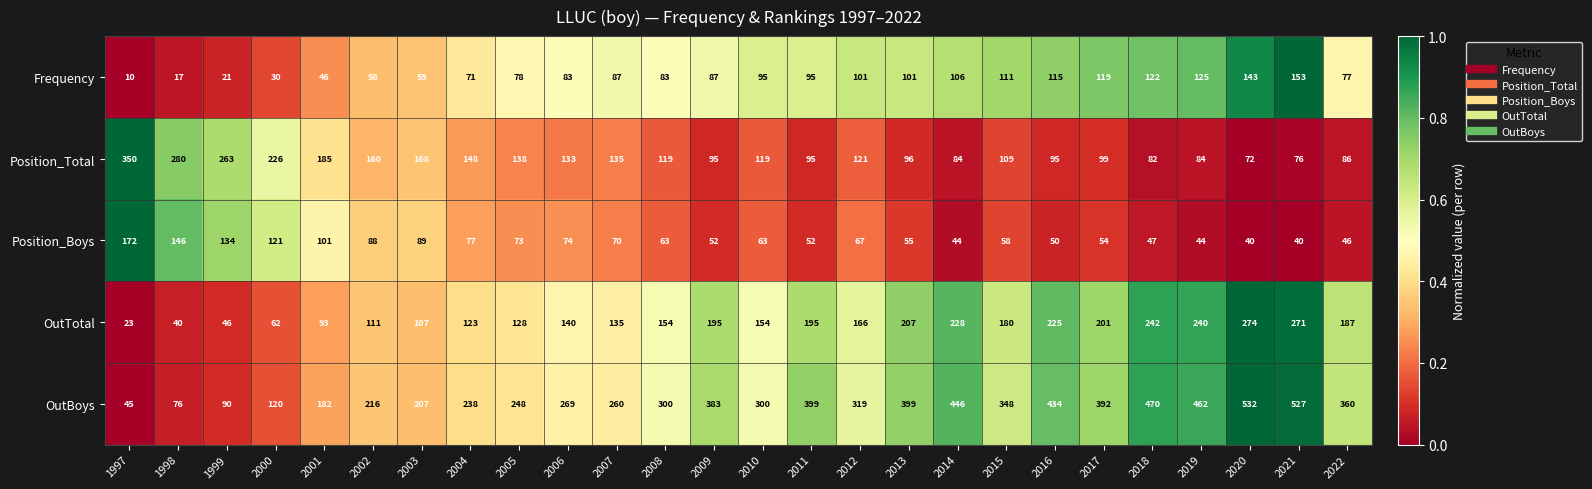

What is the greatest value displayed?

532